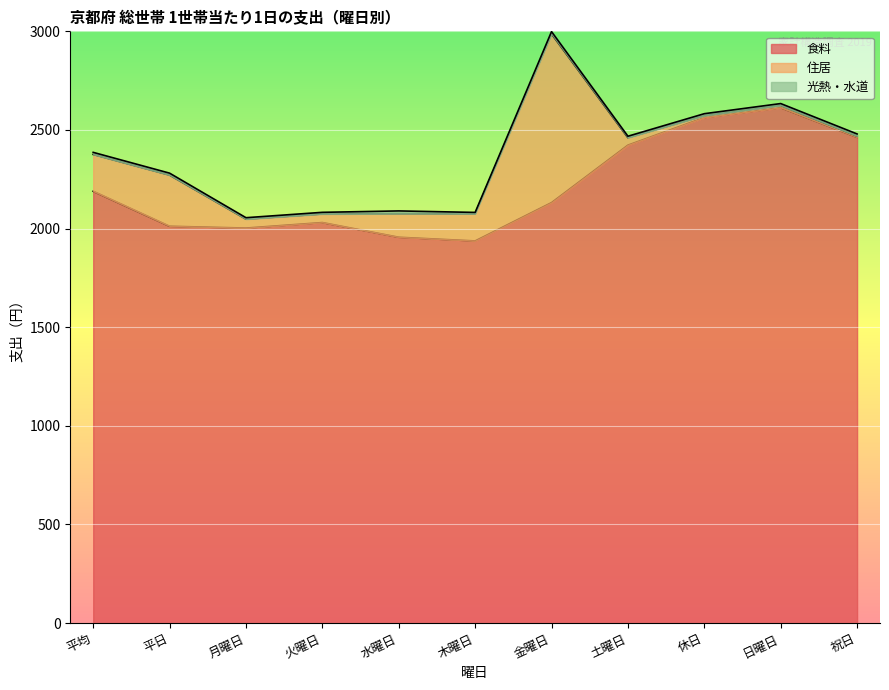

Which series has the widest spread of values?

住居